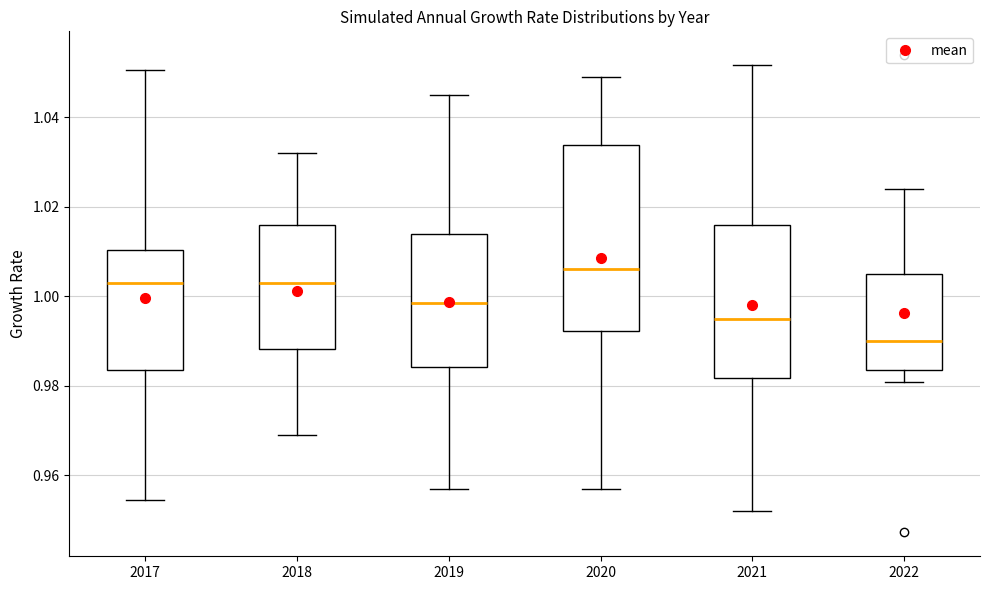

Reading left to right, read every box against the y-axis: the position of its median line, the range the box covers, and the ends of its whiskers. The values are not printed on the chart, so give them approximately, as read against the axis.

2017: median 1.004, box 0.984 to 1.010, whiskers 0.954 to 1.050
2018: median 1.004, box 0.988 to 1.016, whiskers 0.970 to 1.032
2019: median 0.998, box 0.984 to 1.014, whiskers 0.956 to 1.046
2020: median 1.006, box 0.992 to 1.034, whiskers 0.956 to 1.050
2021: median 0.996, box 0.982 to 1.016, whiskers 0.952 to 1.052
2022: median 0.990, box 0.984 to 1.006, whiskers 0.980 to 1.024